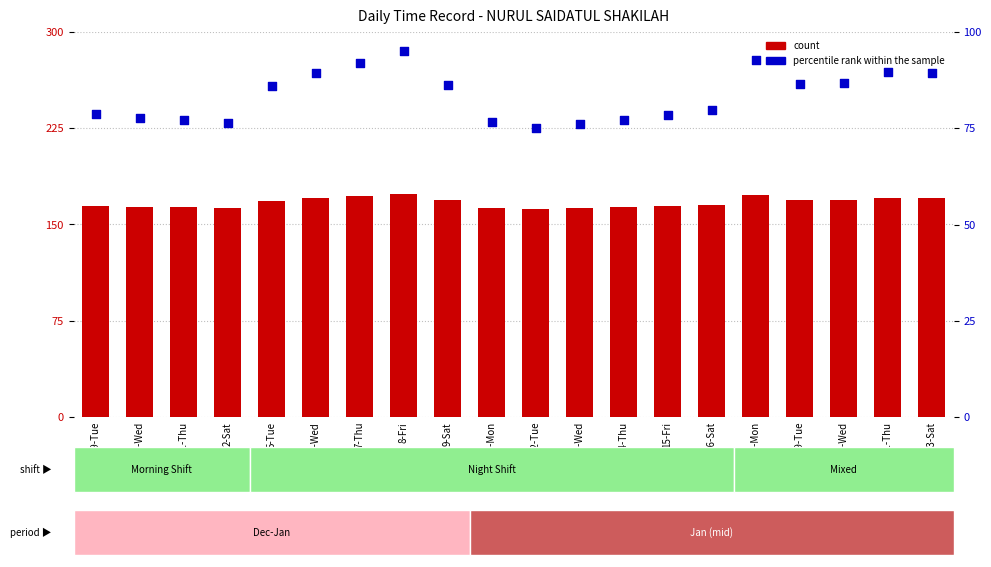

At which category is the sum across all series the highest?

8-Fri